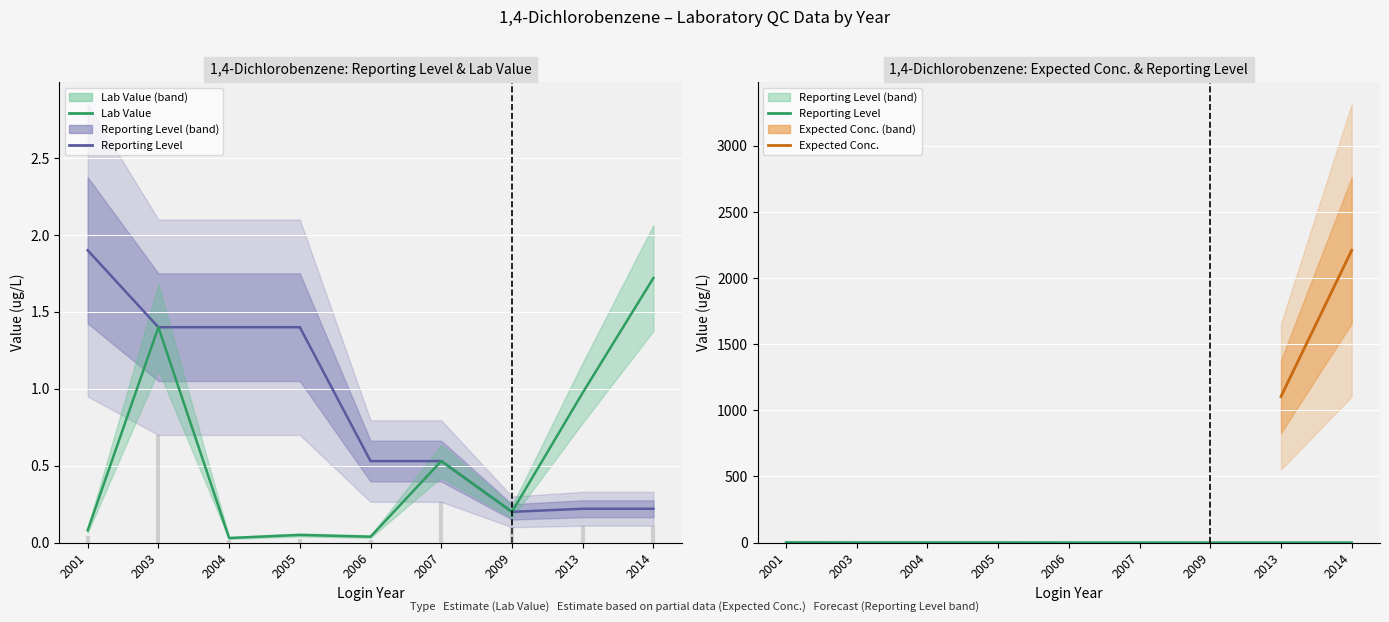

Count the number of categories in the chart.

9